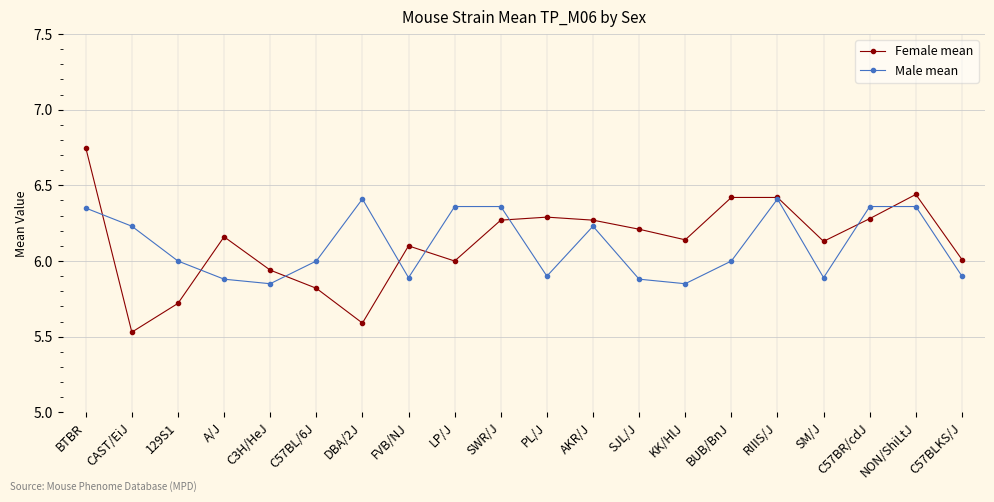

At which category does Female mean reach its first local peak?

A/J